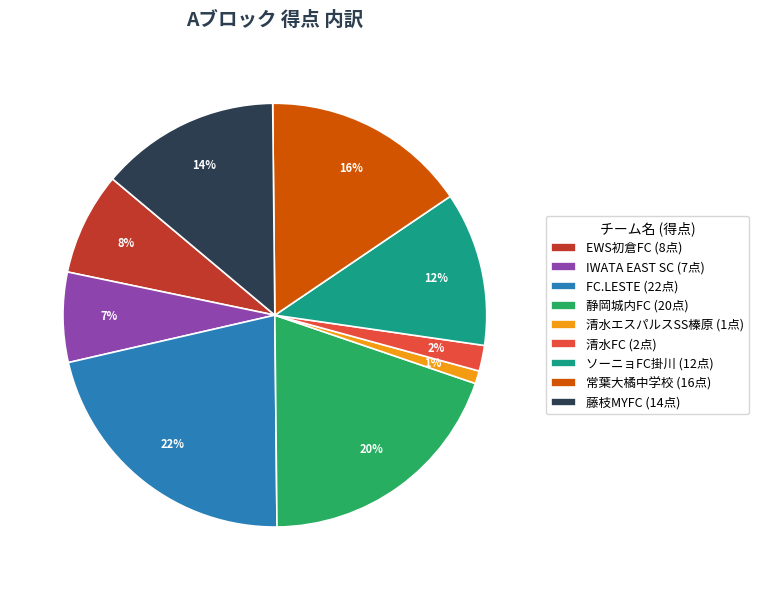

To the nearest percent, what percentage of the pie is 清水エスパルスSS榛原?

1%